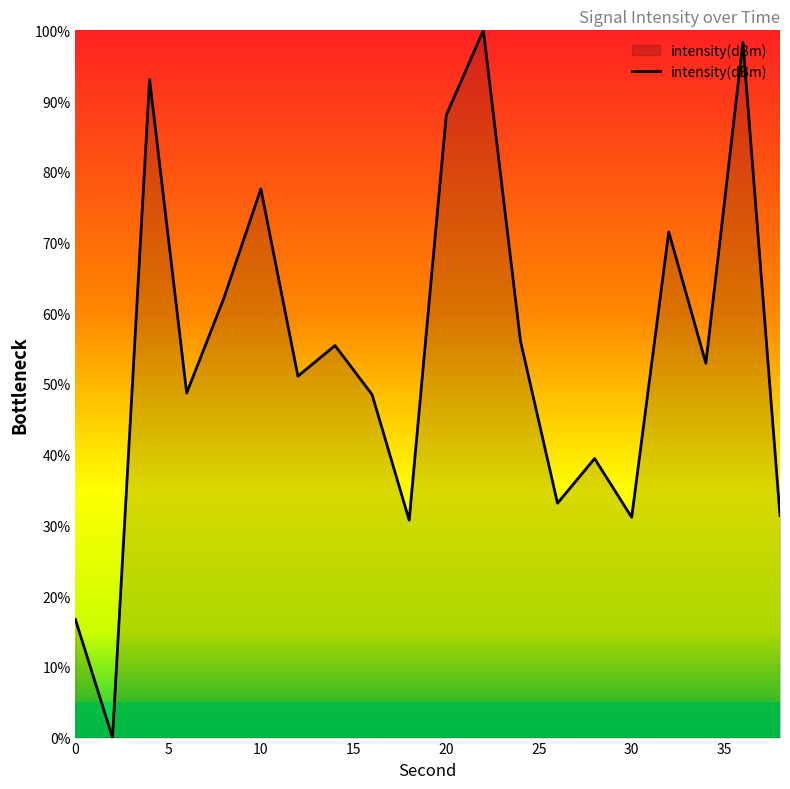

How many lines are shown in the chart?

1